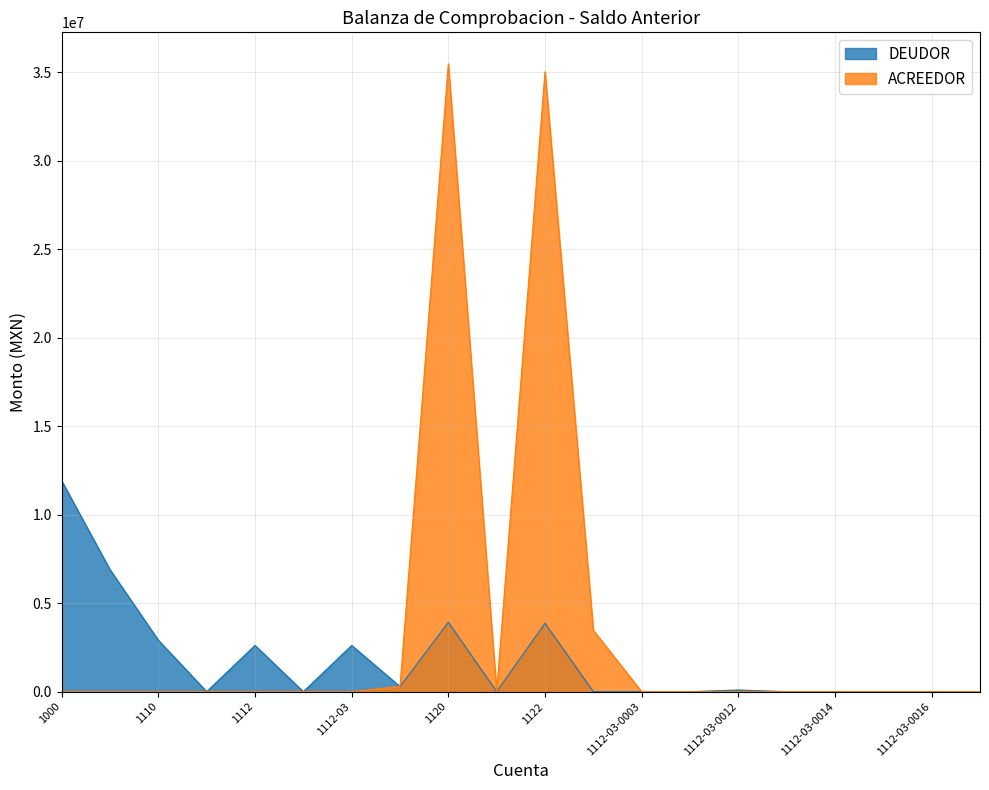

How many series are shown in this chart?

2